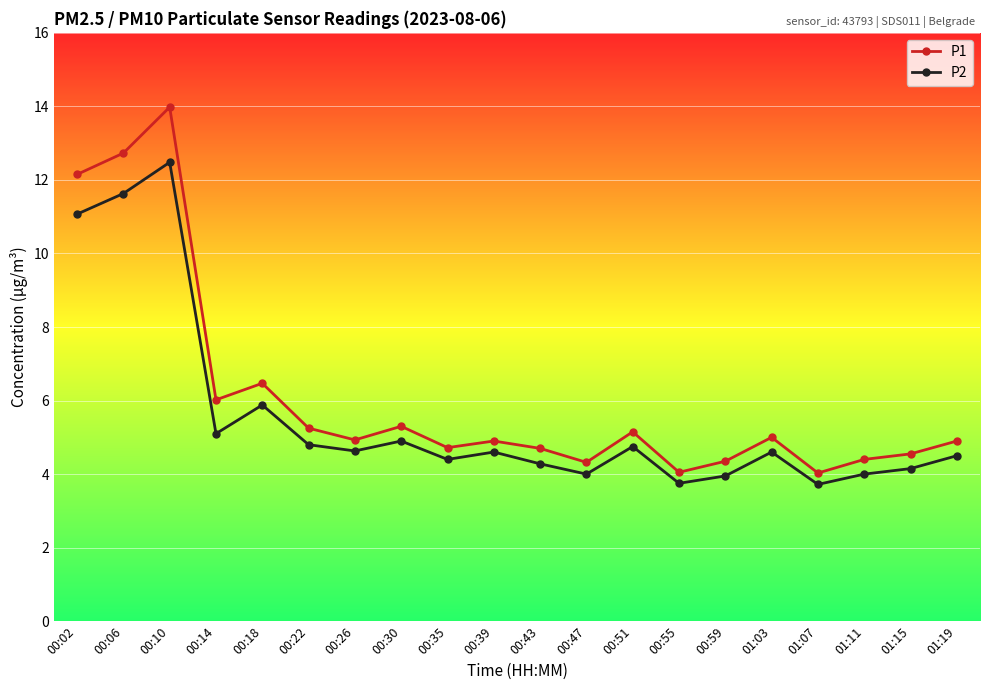

Where is P1 nearest to the value 9?

00:18